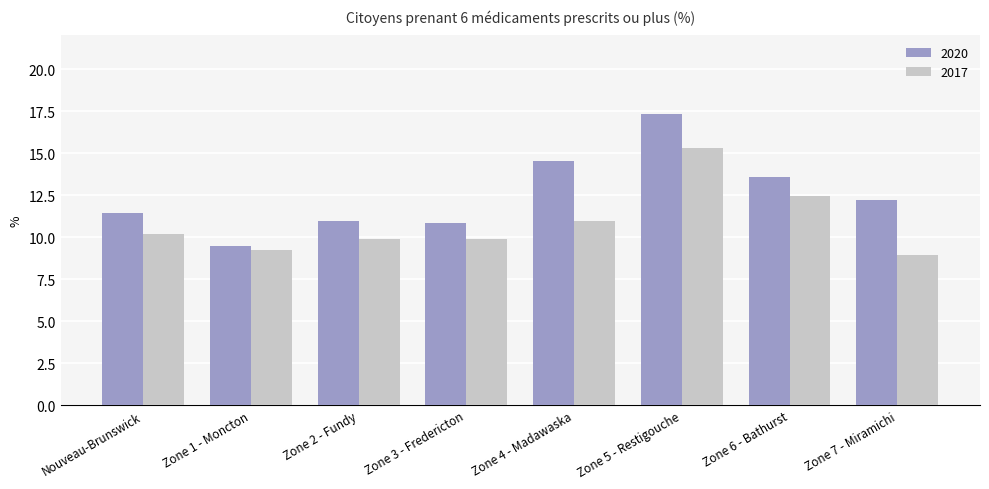

Between Zone 3 - Fredericton and Zone 7 - Miramichi, which series saw the biggest shift?

2020